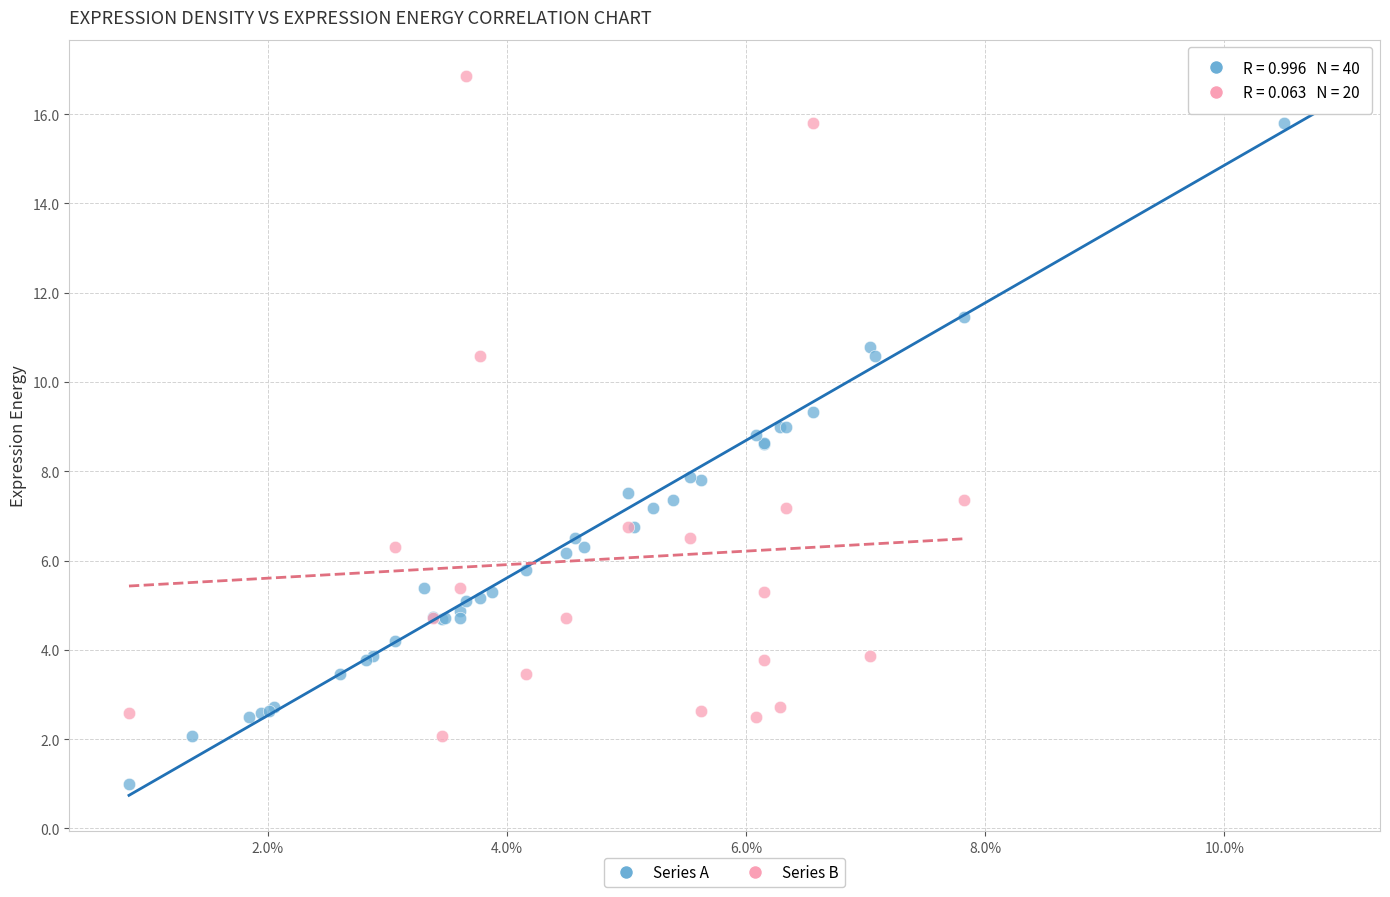

Which series reaches the minimum Y coordinate?

Series A